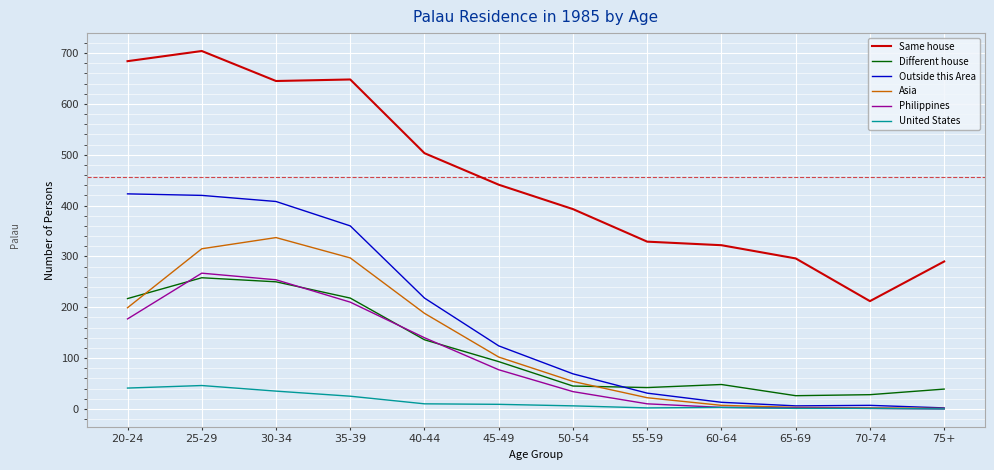

What is the sum of all Philippines values?

1175